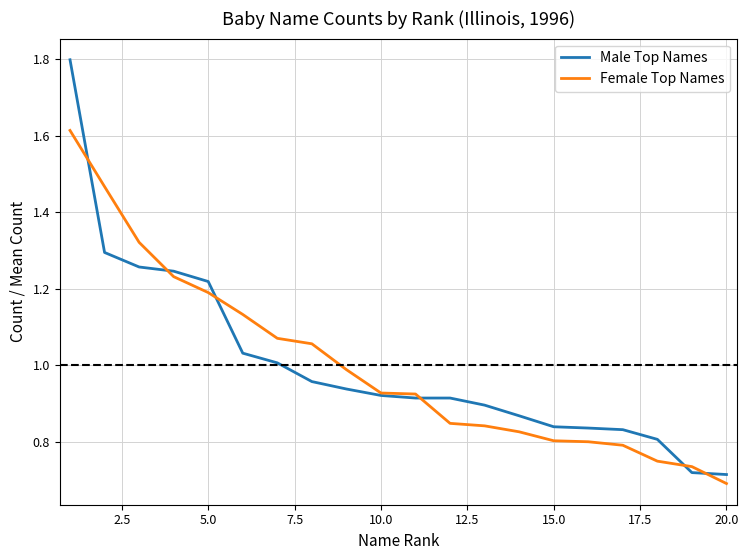

Rank the series by their maximum value, from highest to lowest.

Male Top Names, Female Top Names